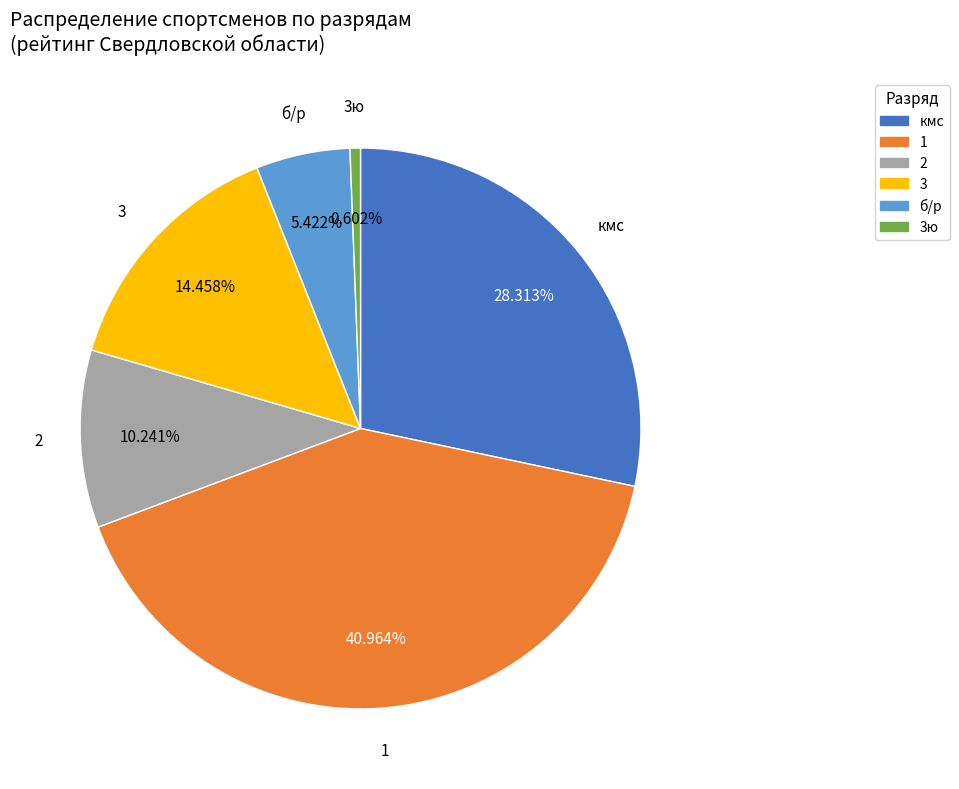

The 2 slice represents 10% of the pie. True or false?

True